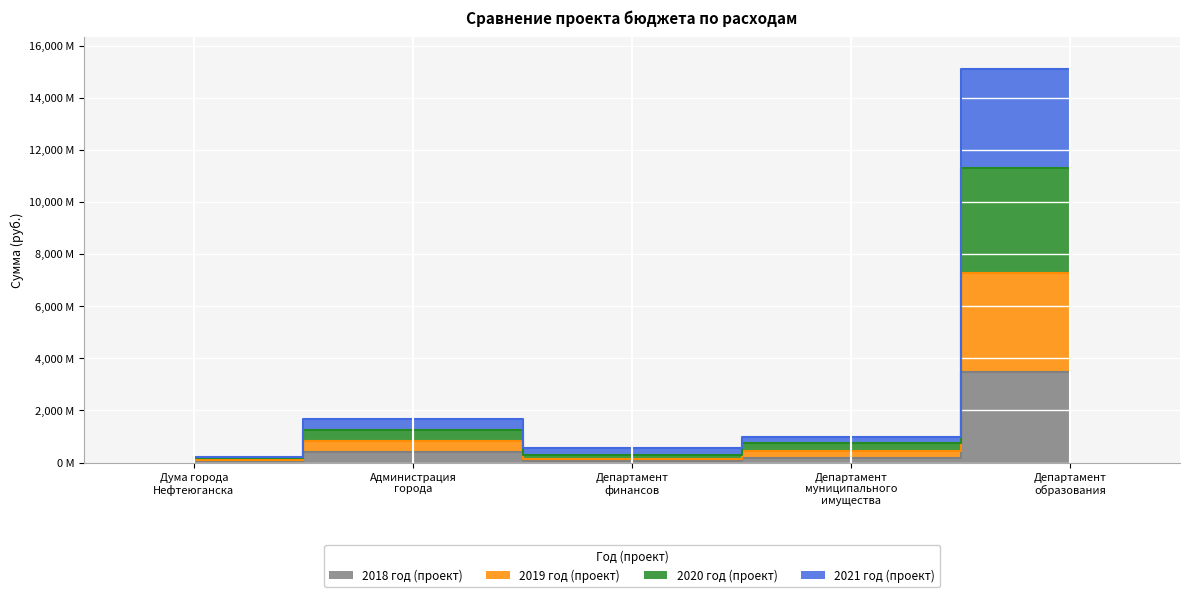

True or false: 2021 год (проект) and 2019 год (проект) intersect in this chart.

False